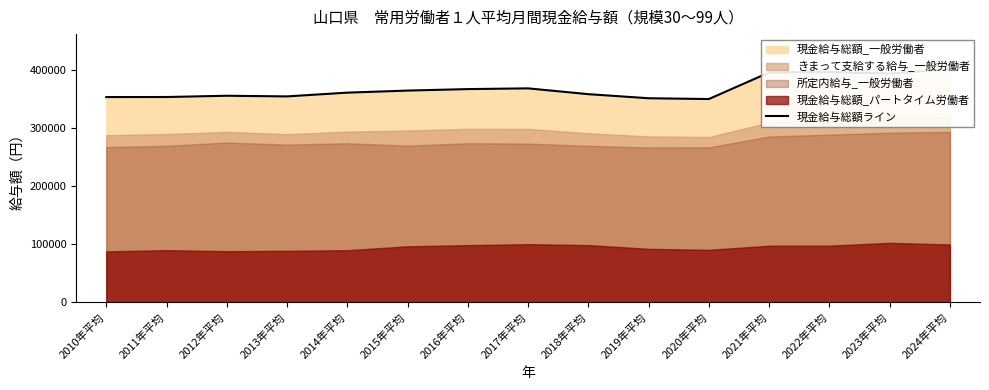

List the labels in order of value, smallest first.

2020年平均, 2019年平均, 2010年平均, 2011年平均, 2013年平均, 2012年平均, 2018年平均, 2014年平均, 2015年平均, 2016年平均, 2017年平均, 2023年平均, 2021年平均, 2022年平均, 2024年平均